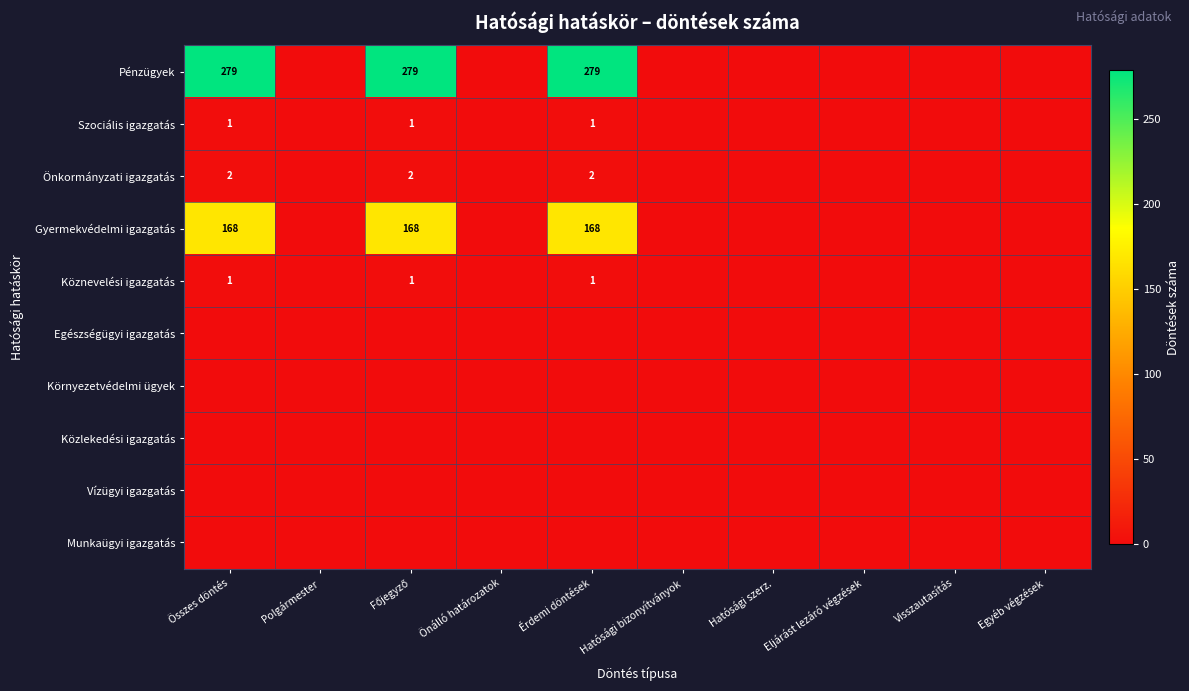

Is it true that Gyermekvédelmi igazgatás equals 168 at Összes döntés?

True